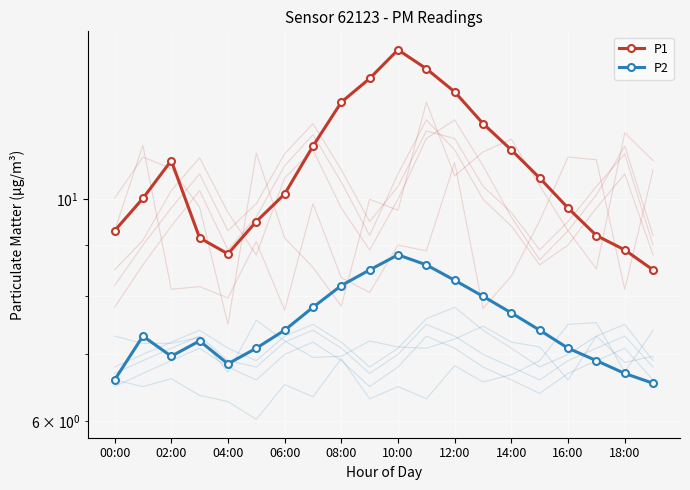

What is the highest value of the P2 series?

8.8